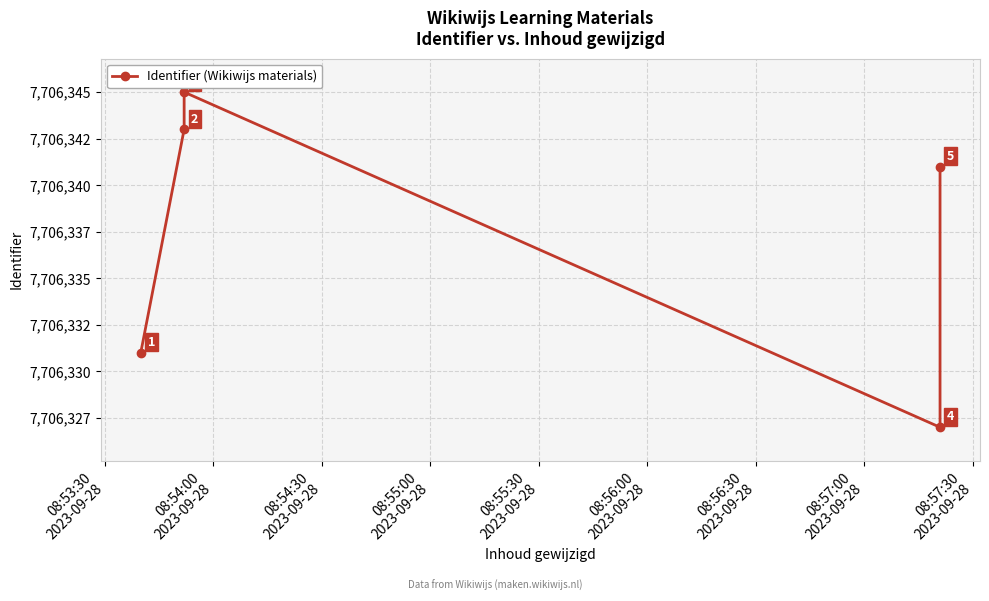

Between 08:53:30
2023-09-28 and 08:55:00
2023-09-28, which is larger?

08:53:30
2023-09-28